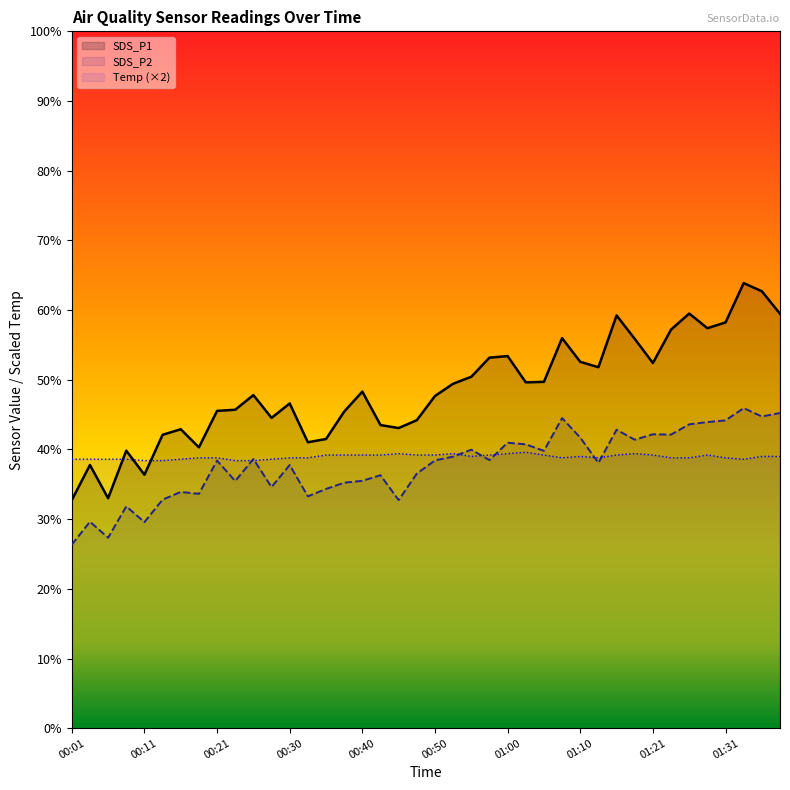

At 31, list the series in order from largest to smallest.

SDS_P1, SDS_P2, Temp (×2)